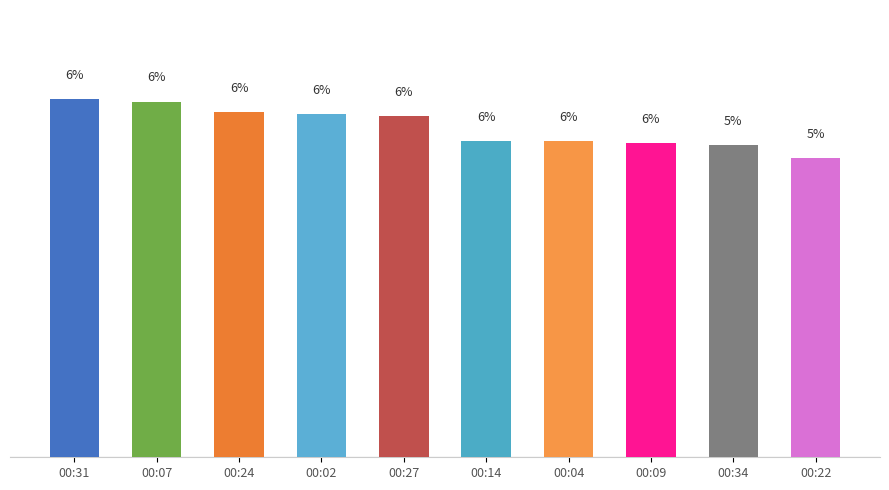

What is the label of the 4th bar from the right?

00:04